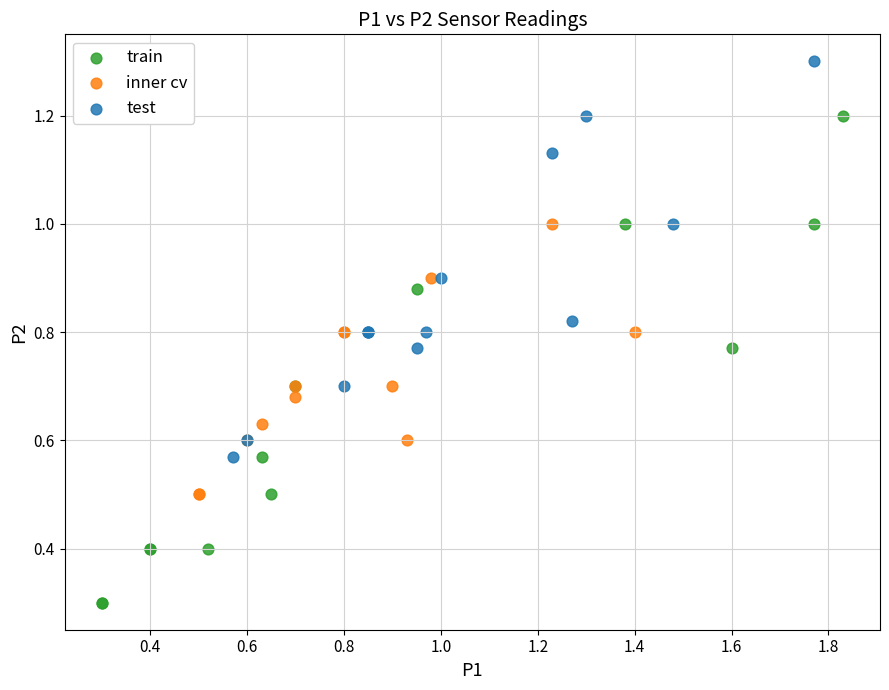

Which series contains the highest Y value?

test